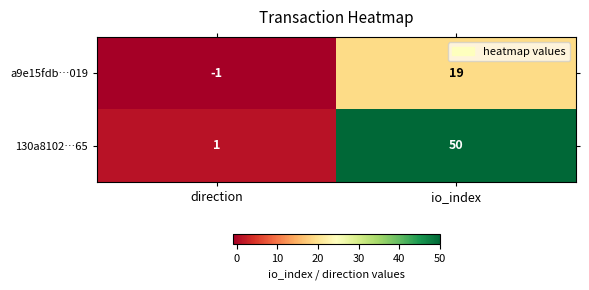

Where is a9e15fdb…019 nearest to the value 9?

direction